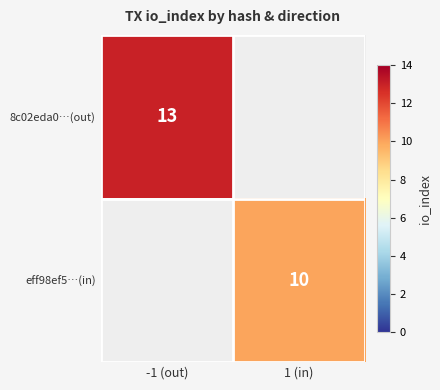

The eff98ef5…(in) series shows 14 at 1 (in). True or false?

False